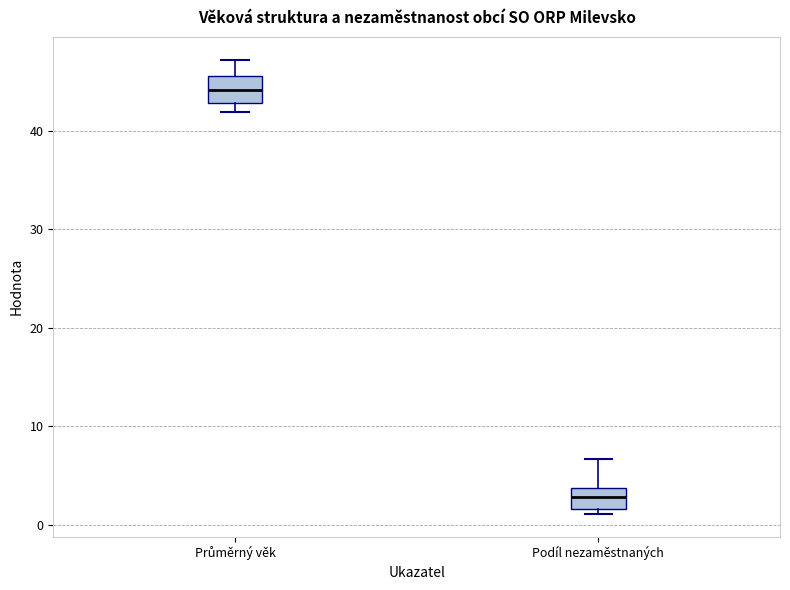

Reading left to right, transcribe this box plot: for each box, give where its median line is, the range the box spans, and where its two whiskers end, as read against the y-axis. The values are not printed on the chart, so give them approximately, as read against the axis.

Průměrný věk: median 44, box 43 to 46, whiskers 42 to 47
Podíl nezaměstnaných: median 3, box 2 to 4, whiskers 1 to 7